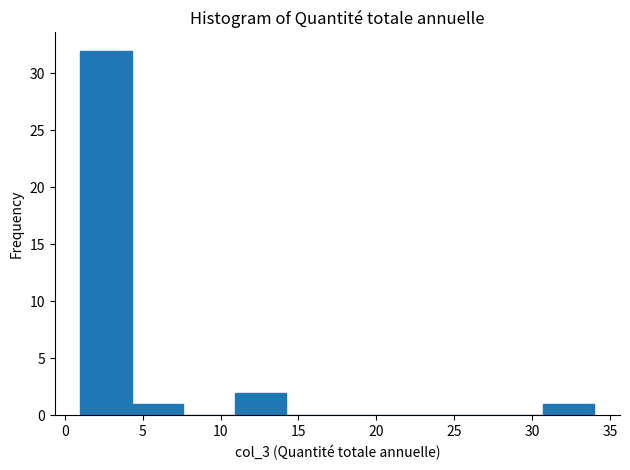

Over which range of the x-axis is the bar tallest?

1.0 to 4.3